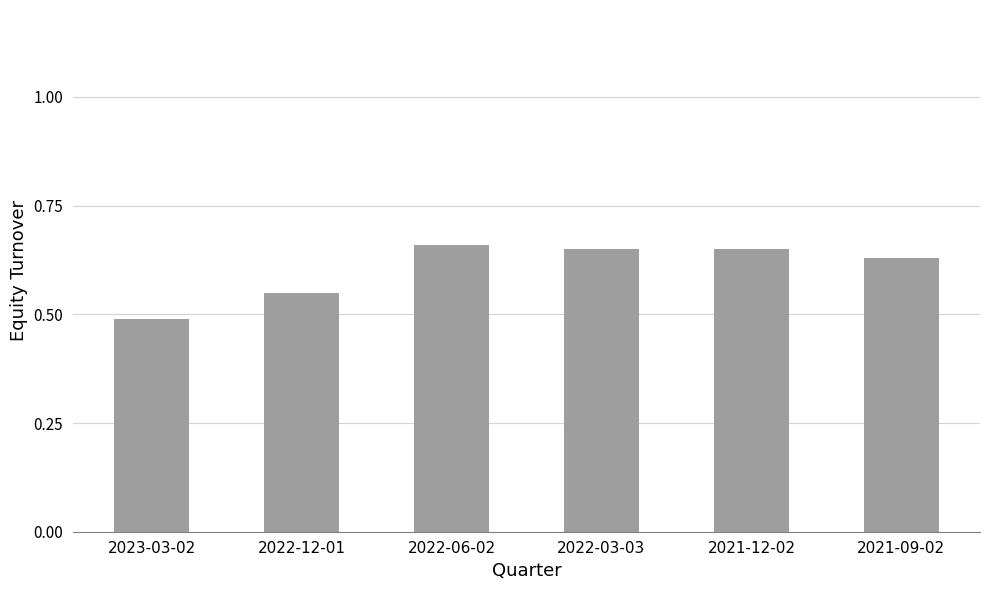

Which category has the highest value across all series?

2022-06-02